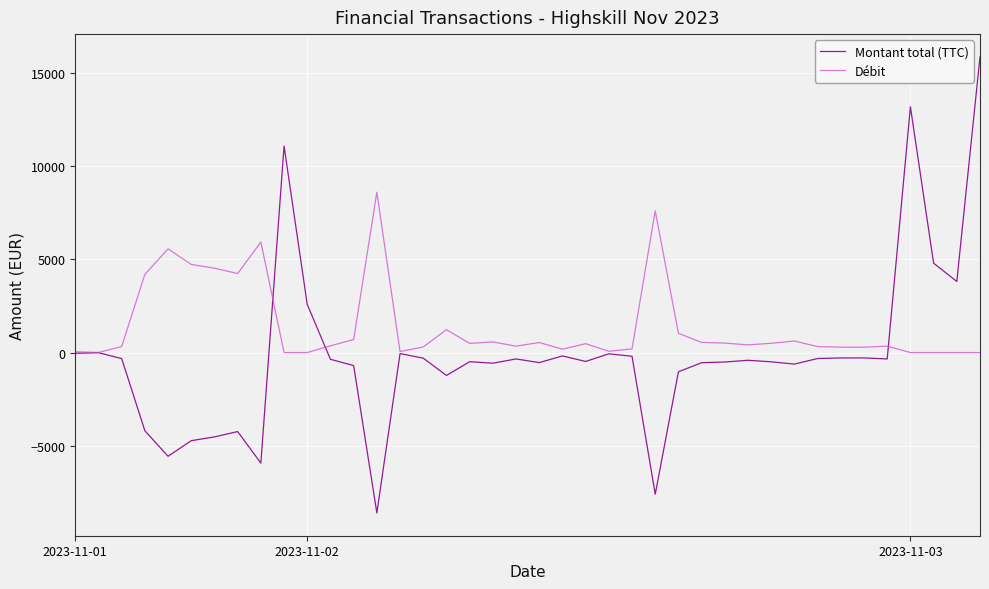

Rank the series by their average value, from lowest to highest.

Montant total (TTC), Débit